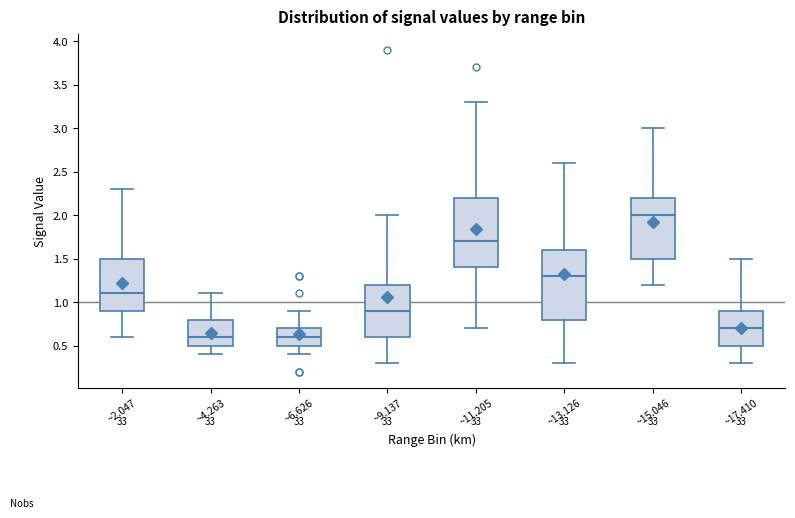

Reading left to right, transcribe this box plot: for each box, give where its median line is, the range the box spans, and where its two whiskers end, as read against the y-axis. The values are not printed on the chart, so give them approximately, as read against the axis.

~2.047: median 1.1, box 0.9 to 1.5, whiskers 0.6 to 2.3
~4.263: median 0.6, box 0.5 to 0.8, whiskers 0.4 to 1.1
~6.626: median 0.6, box 0.5 to 0.7, whiskers 0.4 to 0.9
~9.137: median 0.9, box 0.6 to 1.2, whiskers 0.3 to 2.0
~11.205: median 1.7, box 1.4 to 2.2, whiskers 0.7 to 3.3
~13.126: median 1.3, box 0.8 to 1.6, whiskers 0.3 to 2.6
~15.046: median 2.0, box 1.5 to 2.2, whiskers 1.2 to 3.0
~17.410: median 0.7, box 0.5 to 0.9, whiskers 0.3 to 1.5